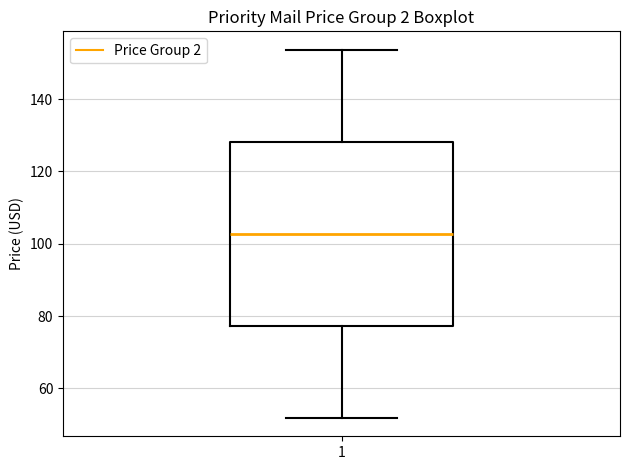

Transcribe this box plot: give where the median line is, the range the box spans, and where the two whiskers end, as read against the y-axis. The values are not printed on the chart, so give them approximately, as read against the axis.

median 102, box 78 to 128, whiskers 52 to 154